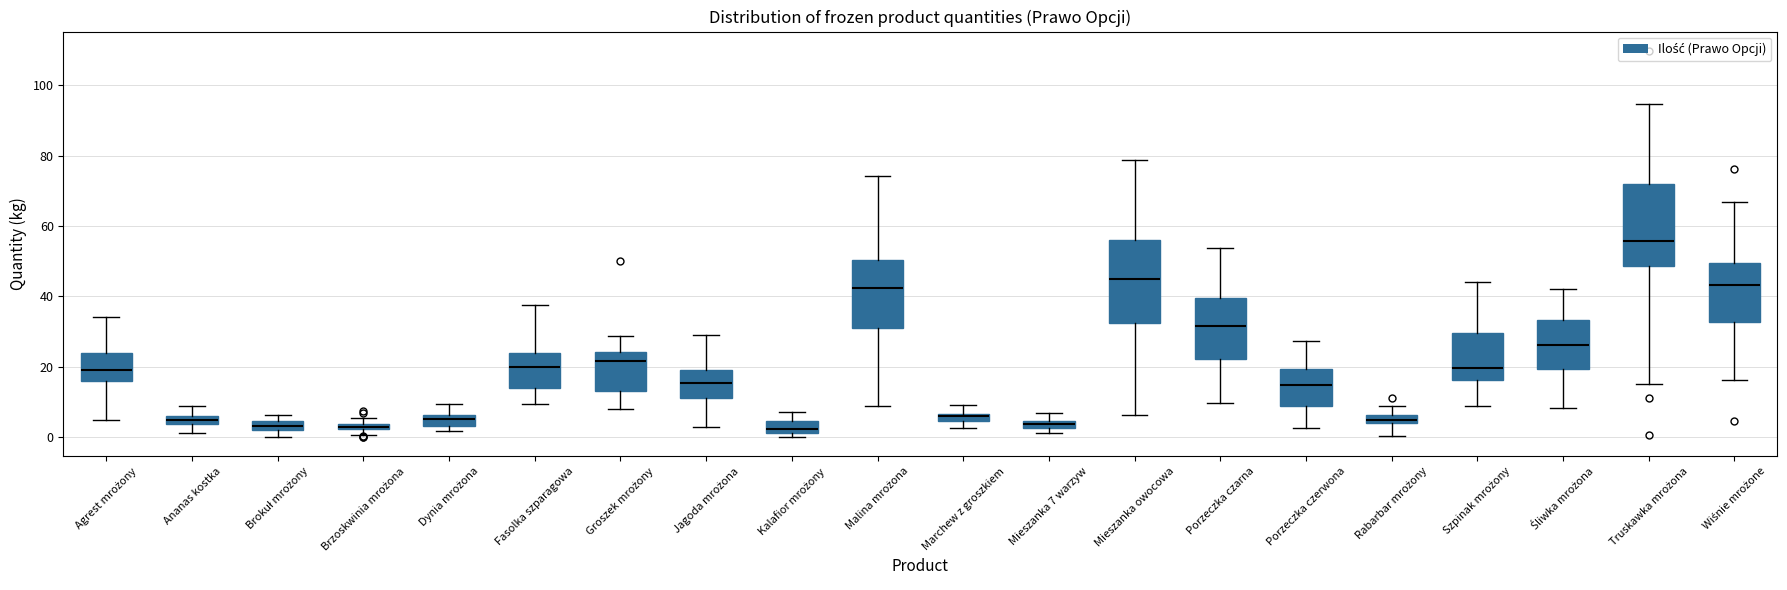

Where does the lower whisker of the box for Śliwka mrożona end on the y-axis? The values are not printed on the chart, so give them approximately, as read against the axis.

8